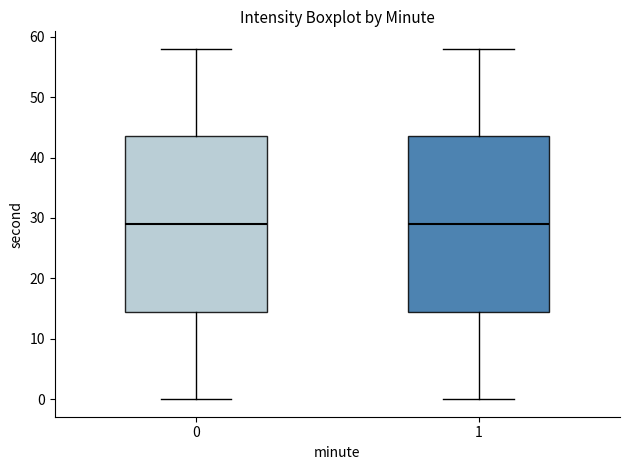

Reading left to right, transcribe this box plot: for each box, give where its median line is, the range the box spans, and where its two whiskers end, as read against the y-axis. The values are not printed on the chart, so give them approximately, as read against the axis.

0: median 29, box 15 to 44, whiskers 0 to 58
1: median 29, box 15 to 44, whiskers 0 to 58